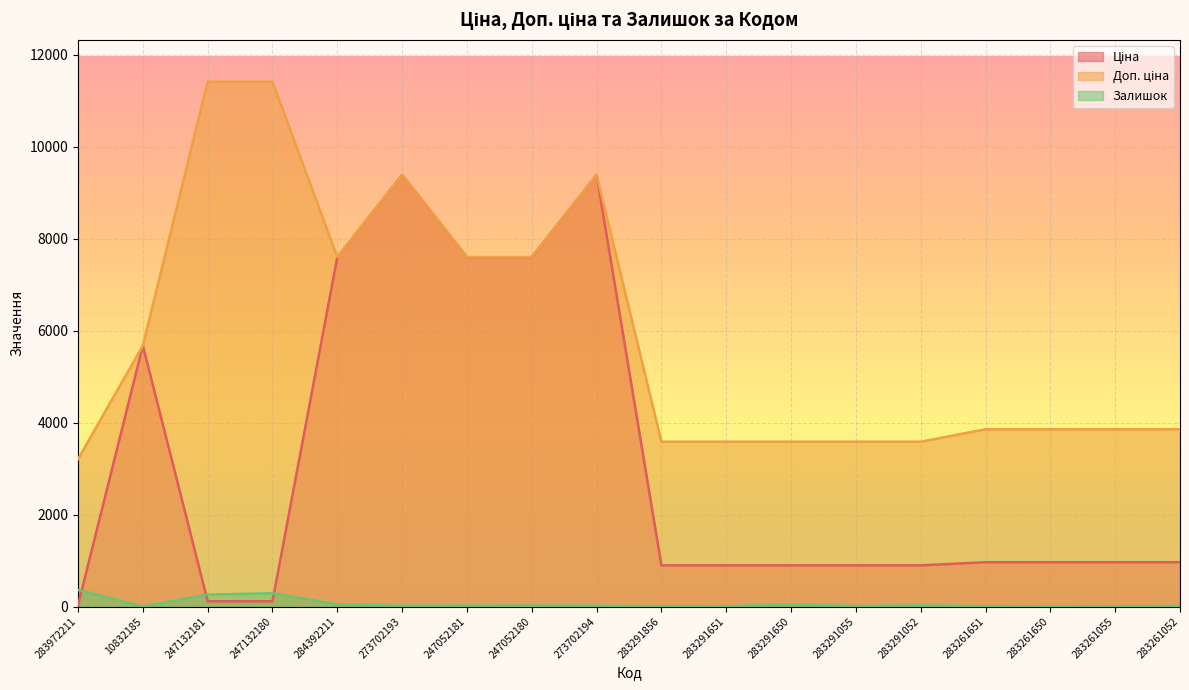

What is the value of the Залишок point at the 2nd from the left?

2.0